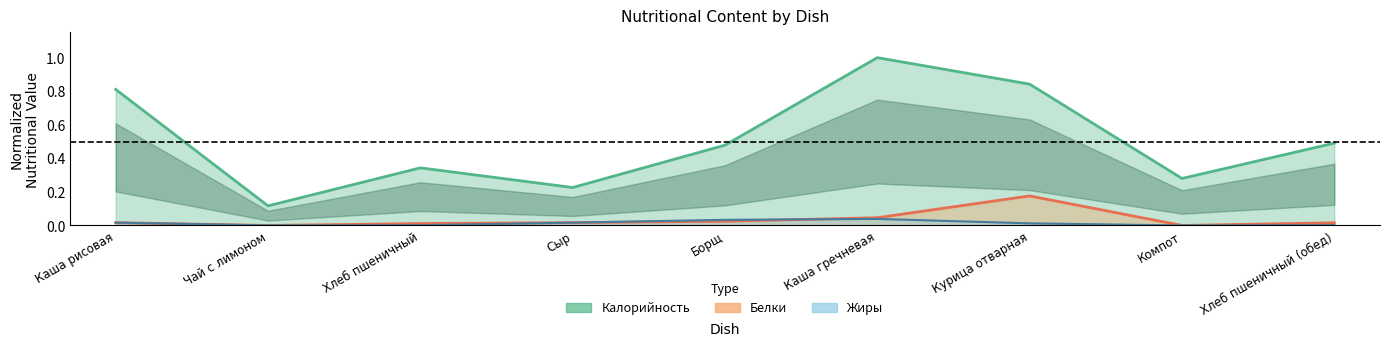

In Жиры, how many points are lower than both neighbors (excluding endpoints)?

2